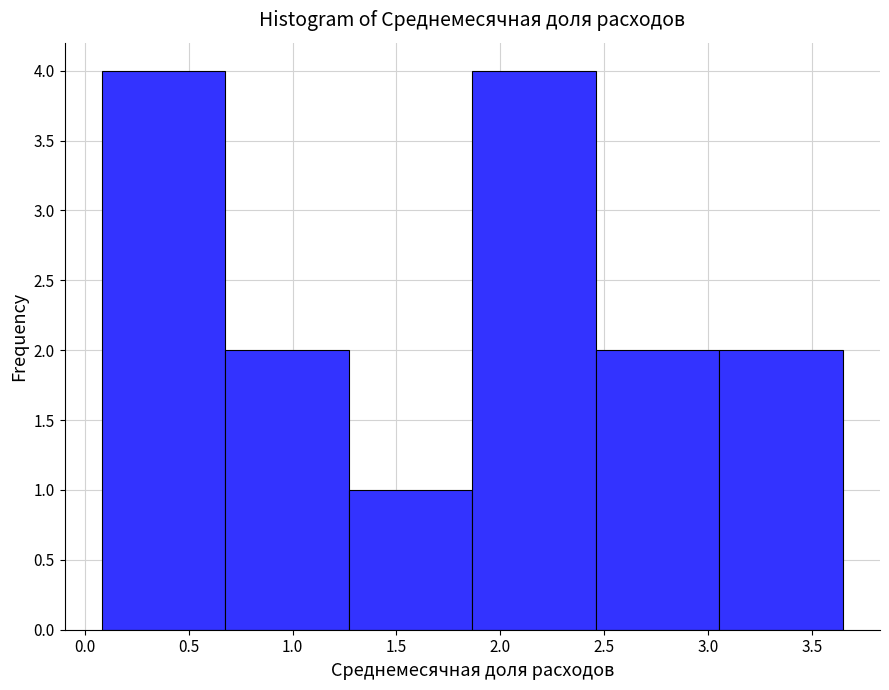

Reading left to right, list every bar in this chart as the range it spans on the x-axis followed by its height. Neither the bar edges nor the heights are printed on the chart, so give them approximately, as read against the axes.

0.080 to 0.675: 4
0.675 to 1.270: 2
1.270 to 1.865: 1
1.865 to 2.460: 4
2.460 to 3.055: 2
3.055 to 3.650: 2